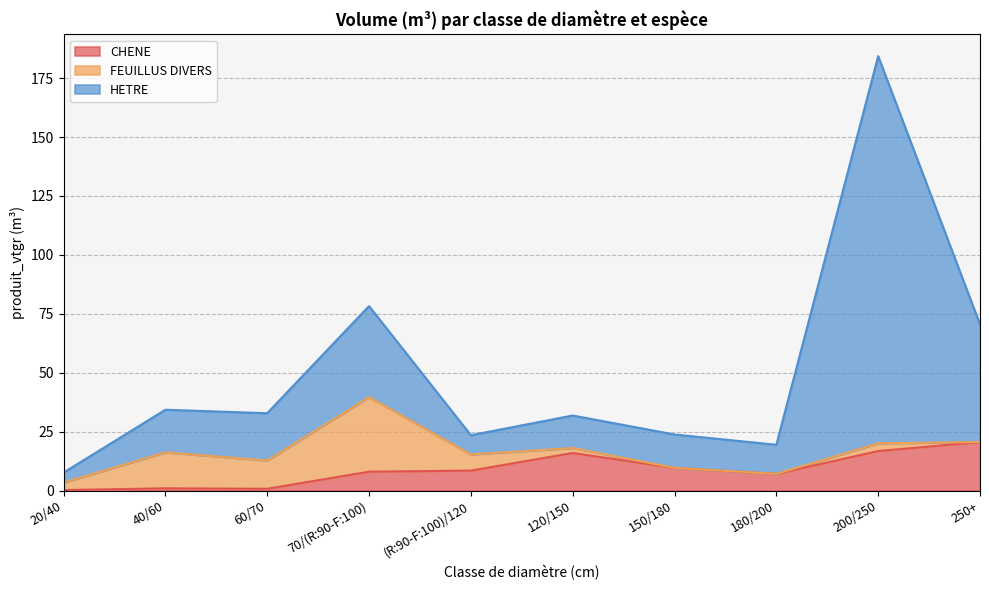

At which category is the sum across all series the highest?

200/250